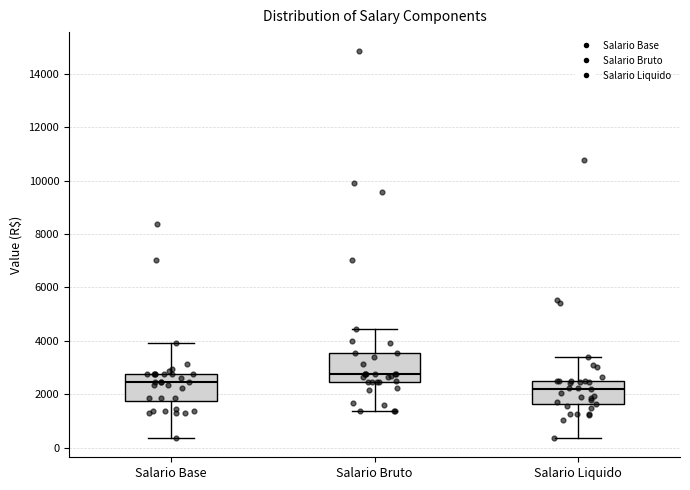

Reading left to right, read every box against the y-axis: the position of its median line, the range the box covers, and the ends of its whiskers. The values are not printed on the chart, so give them approximately, as read against the axis.

Salario Base: median 2400, box 1800 to 2800, whiskers 400 to 4000
Salario Bruto: median 2800, box 2400 to 3600, whiskers 1400 to 4400
Salario Liquido: median 2200, box 1600 to 2400, whiskers 400 to 3400